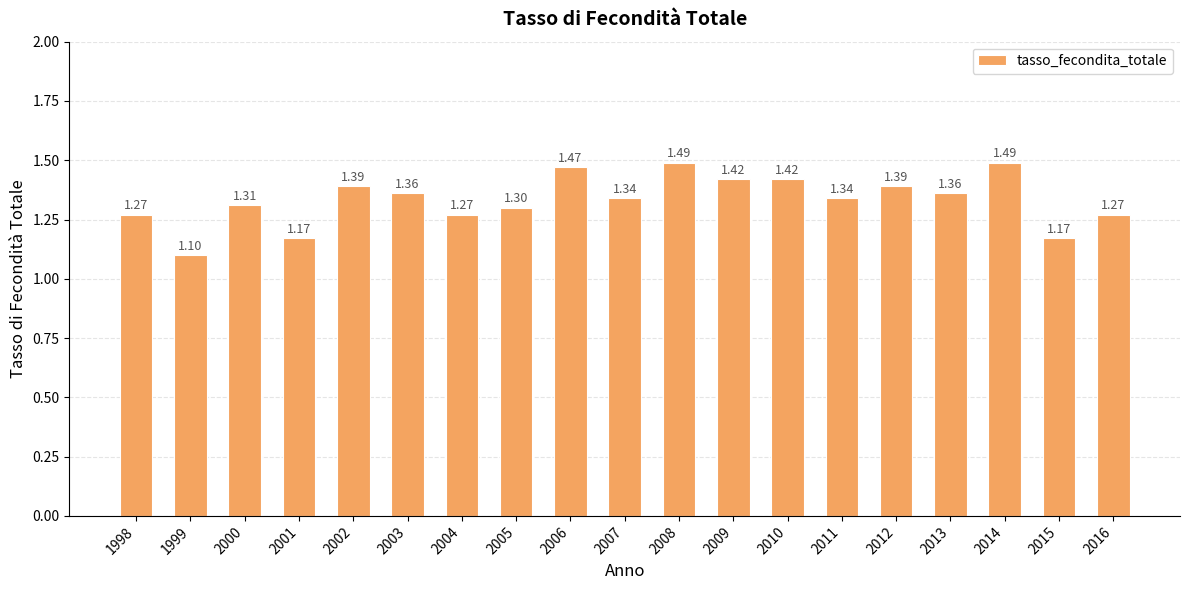

How many distinct data groups are displayed?

1